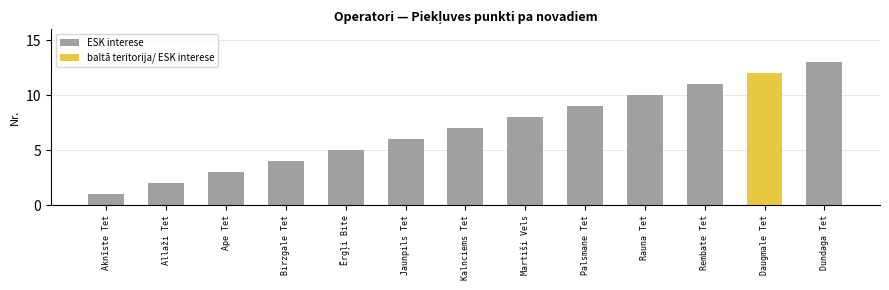

What is the difference between the maximum and minimum values in the ESK interese series?

12